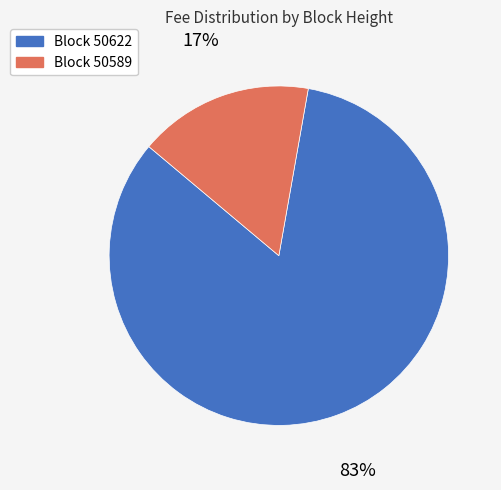

What is the majority slice?

Block 50622